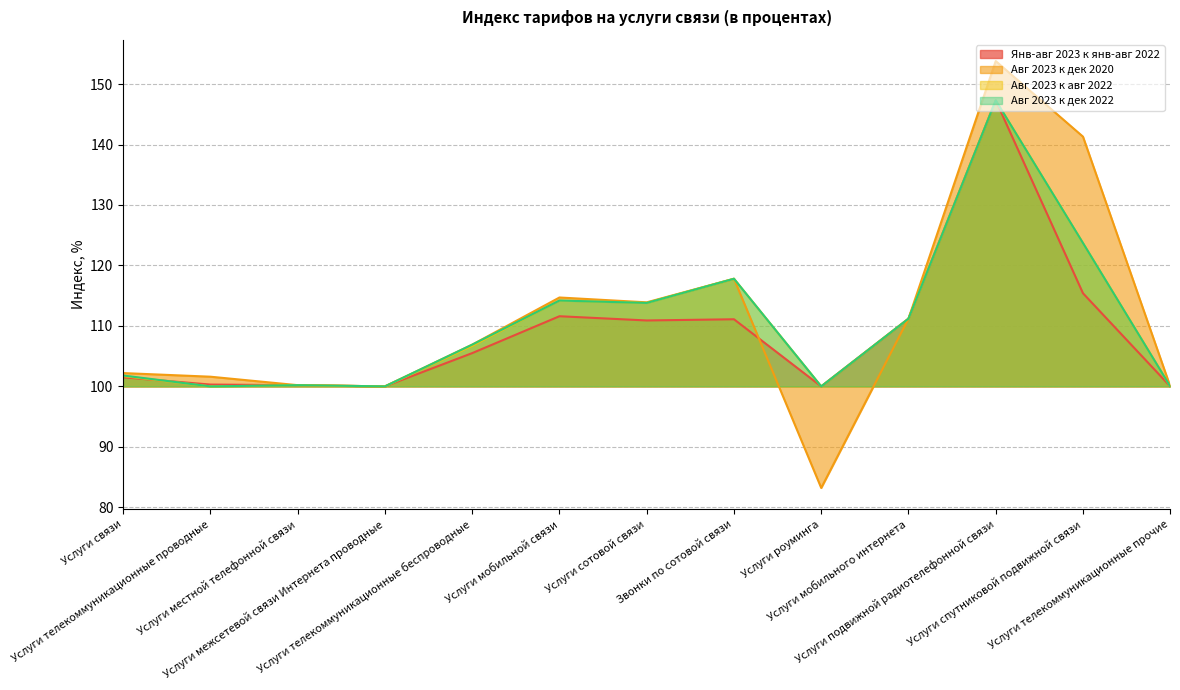

Rank the categories by Авг 2023 к авг 2022 value from highest to lowest.

Услуги подвижной радиотелефонной связи, Услуги спутниковой подвижной связи, Звонки по сотовой связи, Услуги мобильной связи, Услуги сотовой связи, Услуги мобильного интернета, Услуги телекоммуникационные беспроводные, Услуги cвязи, Услуги местной телефонной связи, Услуги телекоммуникационные проводные, Услуги межсетевой связи Интернета проводные, Услуги роуминга, Услуги телекоммуникационные прочие